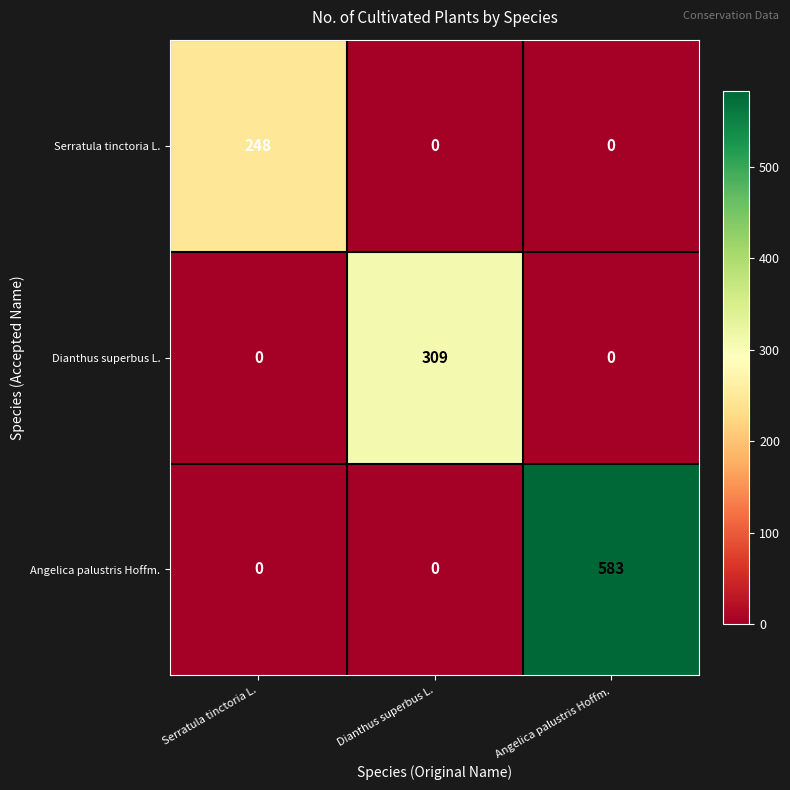

Which series has the largest total across all categories?

Angelica palustris Hoffm.